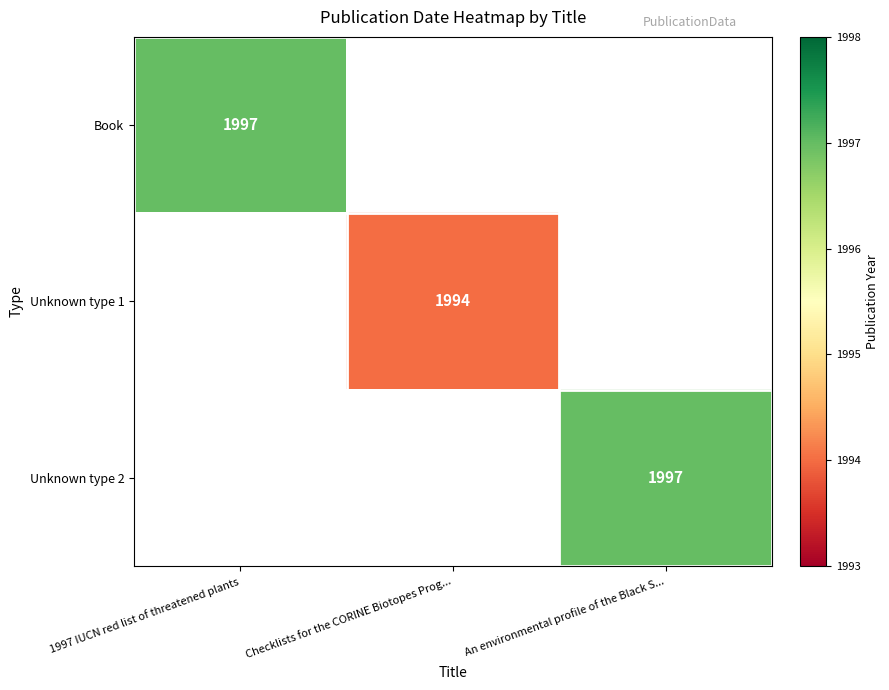

True or false: Unknown type 1 has a value of 1994 at Checklists for the CORINE Biotopes Prog....

True